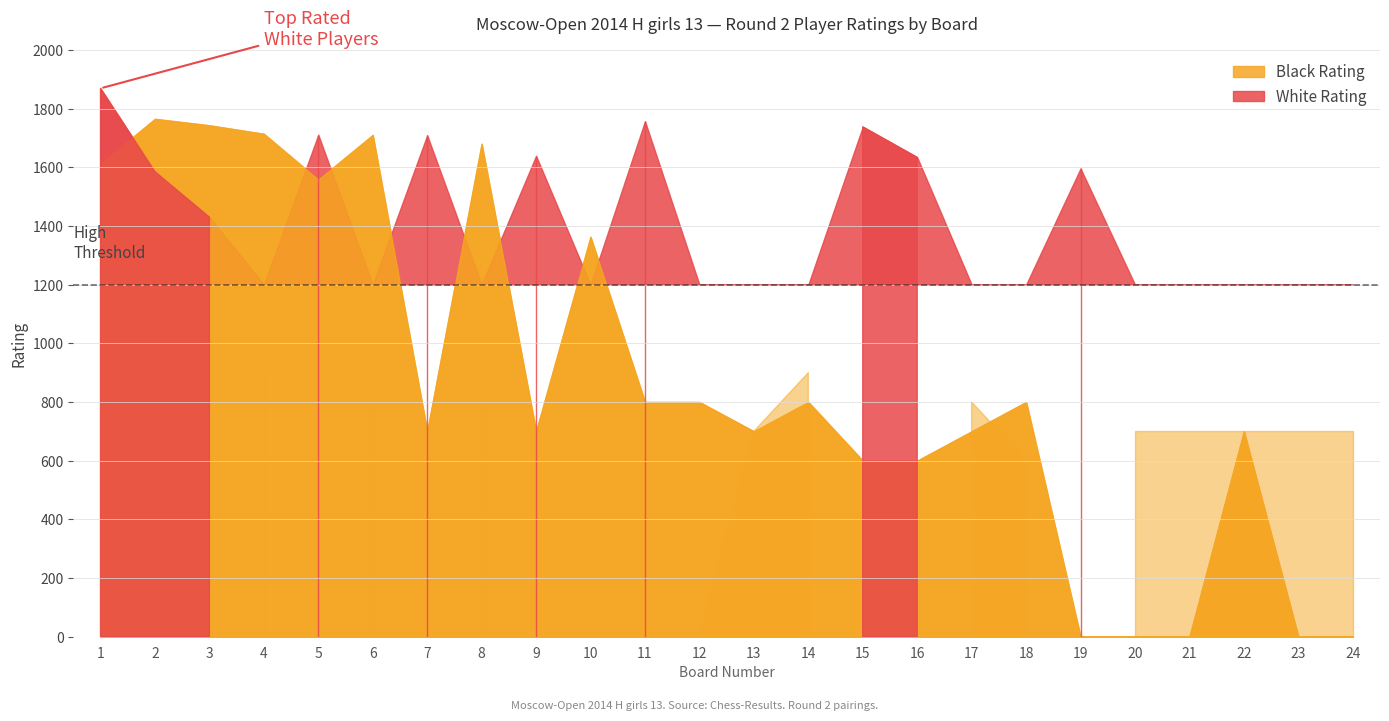

True or false: White Rating has a value of 2085 at 3.

False